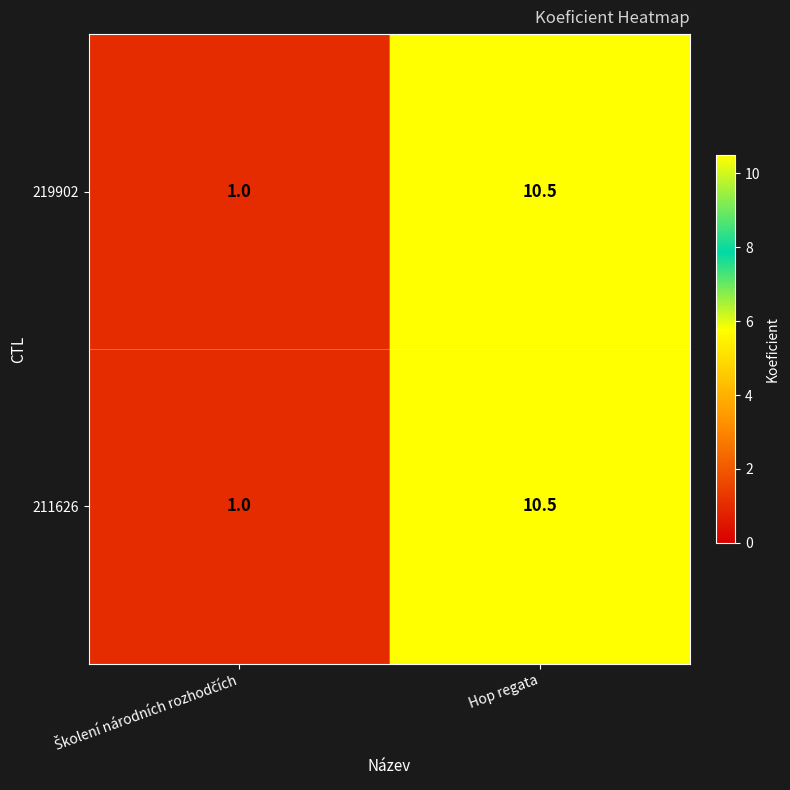

Which category has the highest value in the 219902 series?

Hop regata